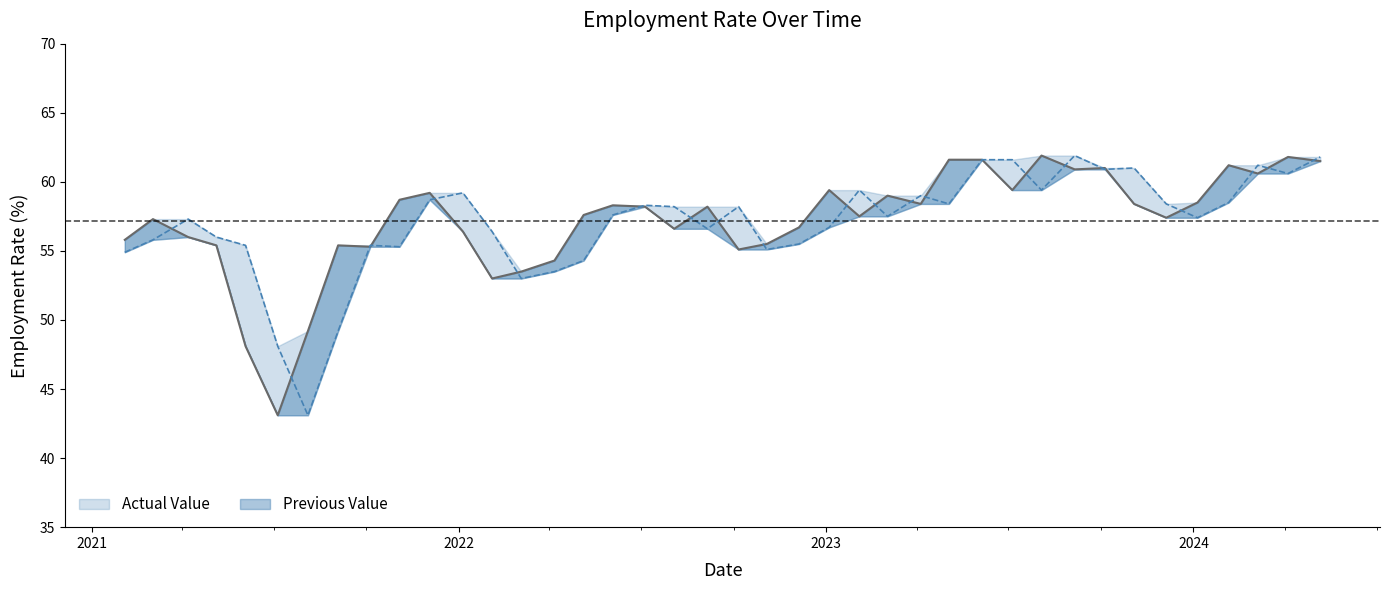

What is the total value across all series at 2024.02.05?

119.7